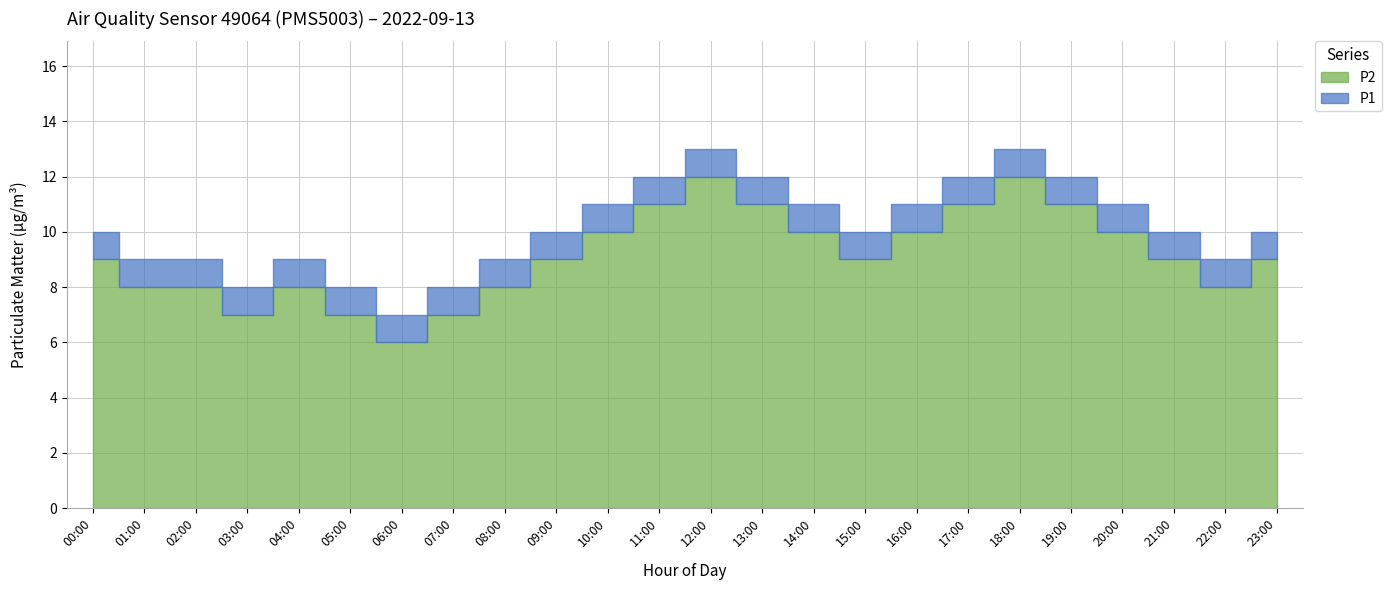

List the labels in order of P2 value, smallest first.

06:00, 03:00, 05:00, 07:00, 01:00, 02:00, 04:00, 08:00, 22:00, 00:00, 09:00, 15:00, 21:00, 23:00, 10:00, 14:00, 16:00, 20:00, 11:00, 13:00, 17:00, 19:00, 12:00, 18:00